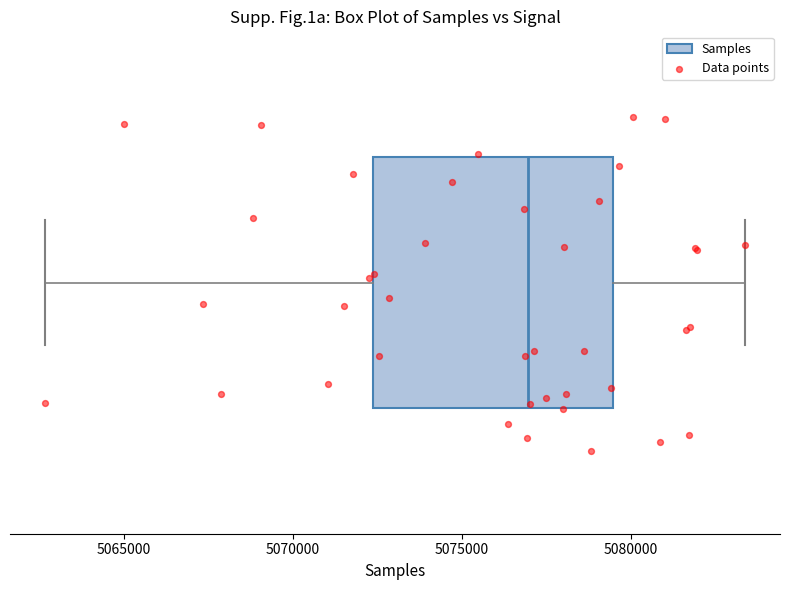

Transcribe this box plot: give where the median line is, the range the box spans, and where the two whiskers end, as read against the x-axis. The values are not printed on the chart, so give them approximately, as read against the axis.

median 5077000, box 5072500 to 5079500, whiskers 5062500 to 5083500